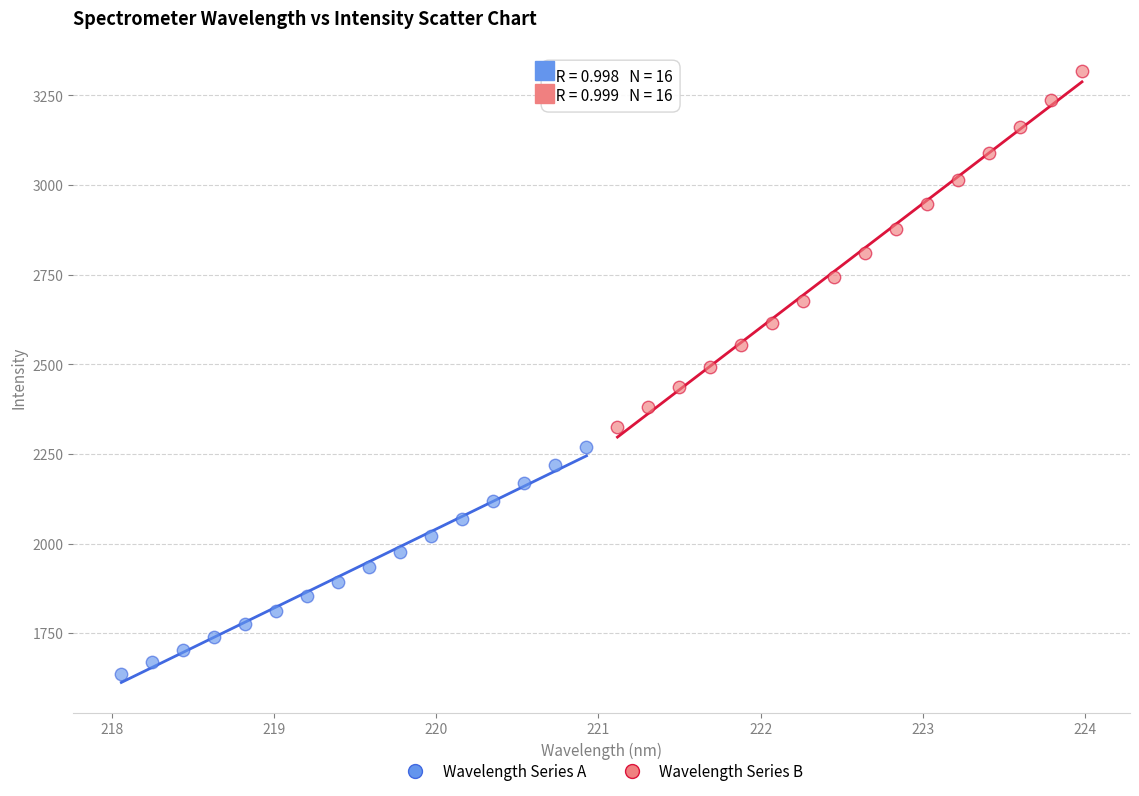

Which series contains the highest Y value?

Wavelength Series B